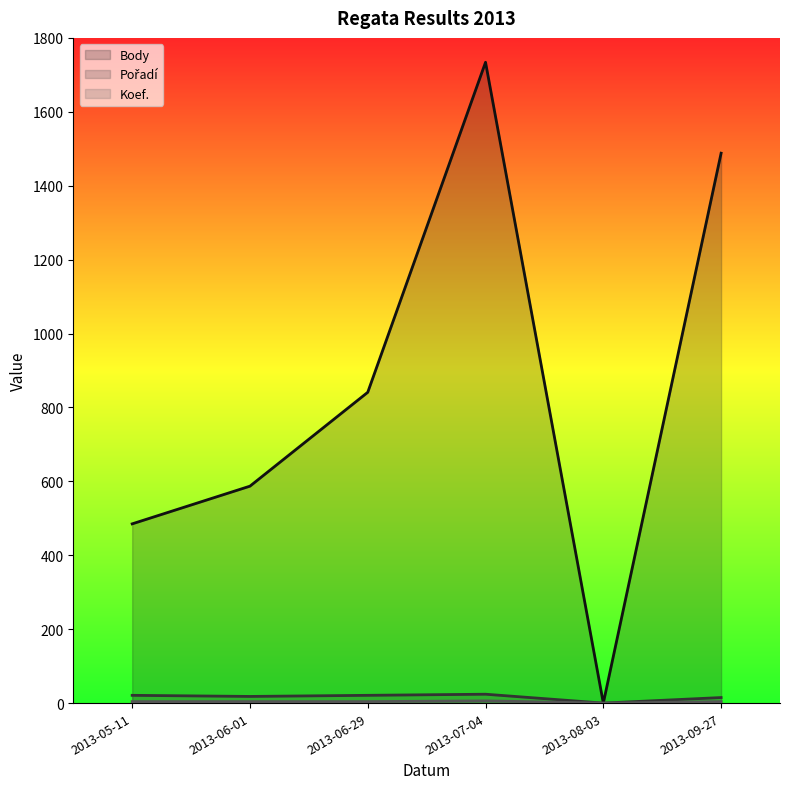

List the labels in order of Pořadí value, smallest first.

2013-08-03, 2013-09-27, 2013-06-01, 2013-05-11, 2013-06-29, 2013-07-04